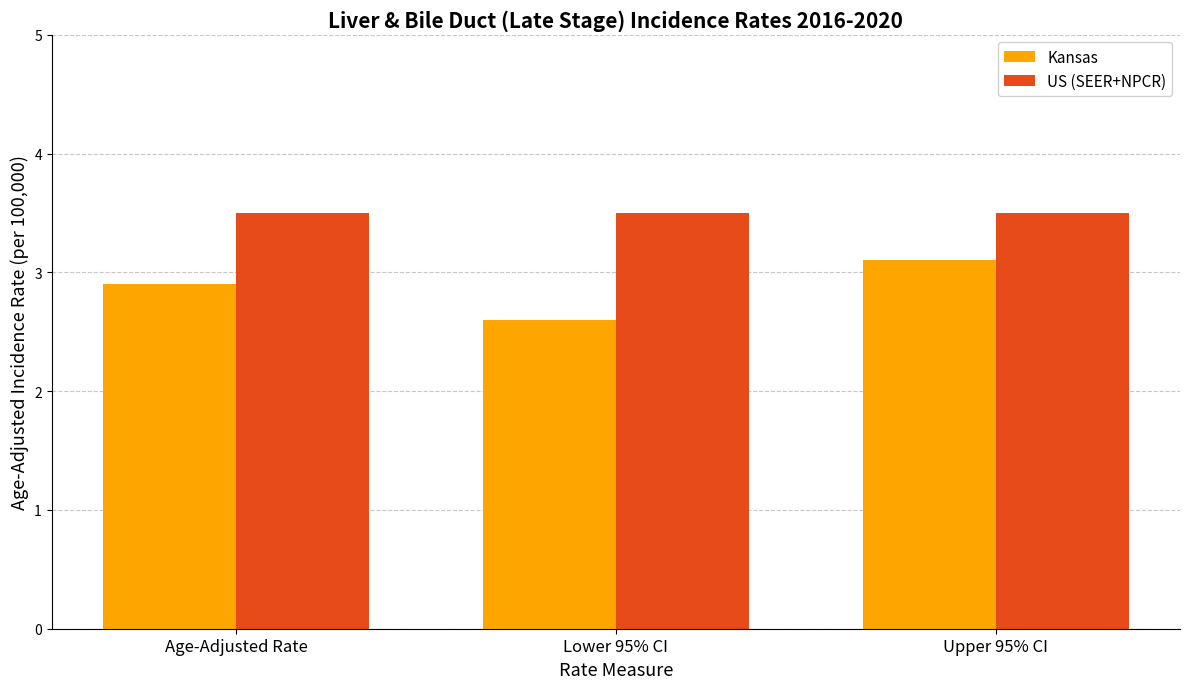

Rank the series by their maximum value, from lowest to highest.

Kansas, US (SEER+NPCR)